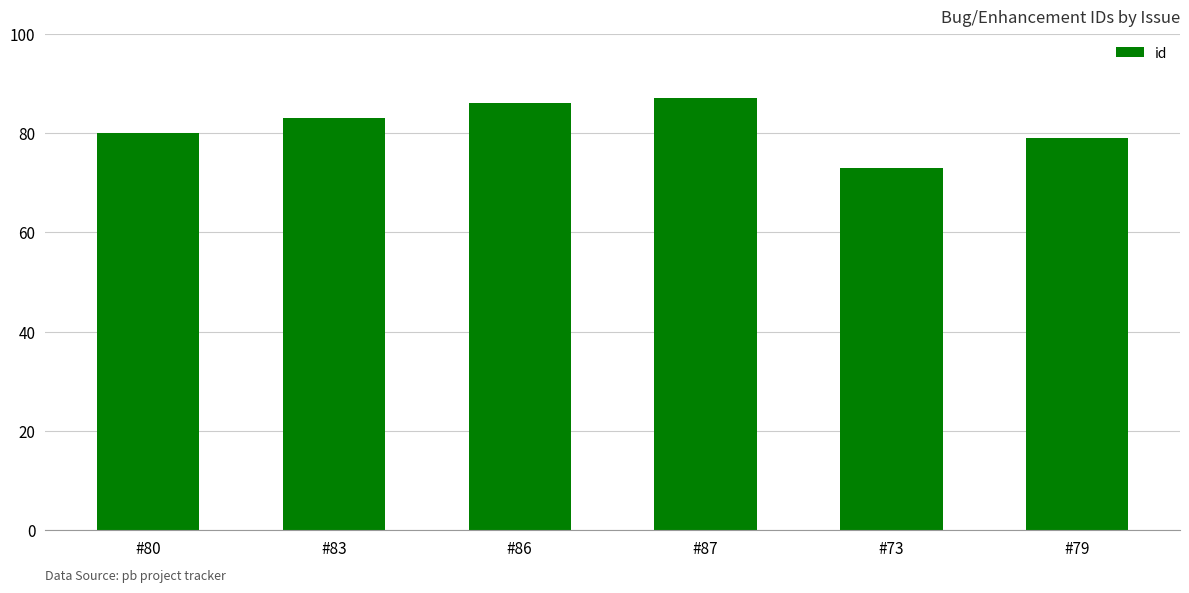

Count the number of data series in this chart.

1